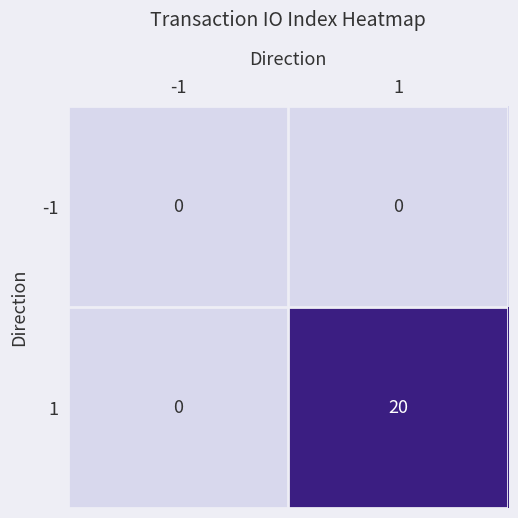

List the series in order of their peak value, lowest first.

-1, 1